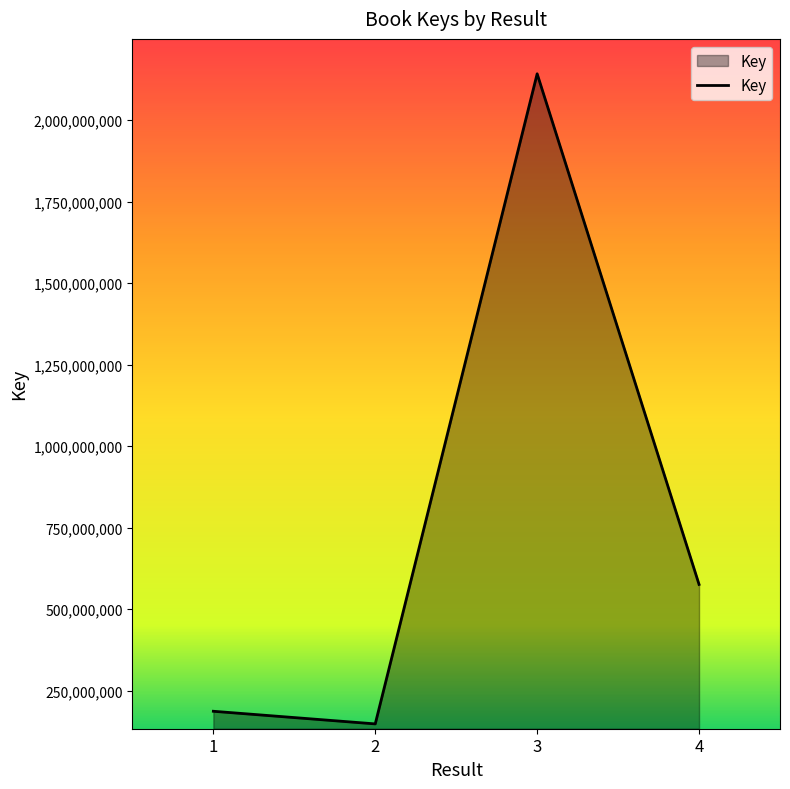

Reading left to right, extract all data points from this chart.

1=186611596	2=147853017	3=2142018972	4=575670205